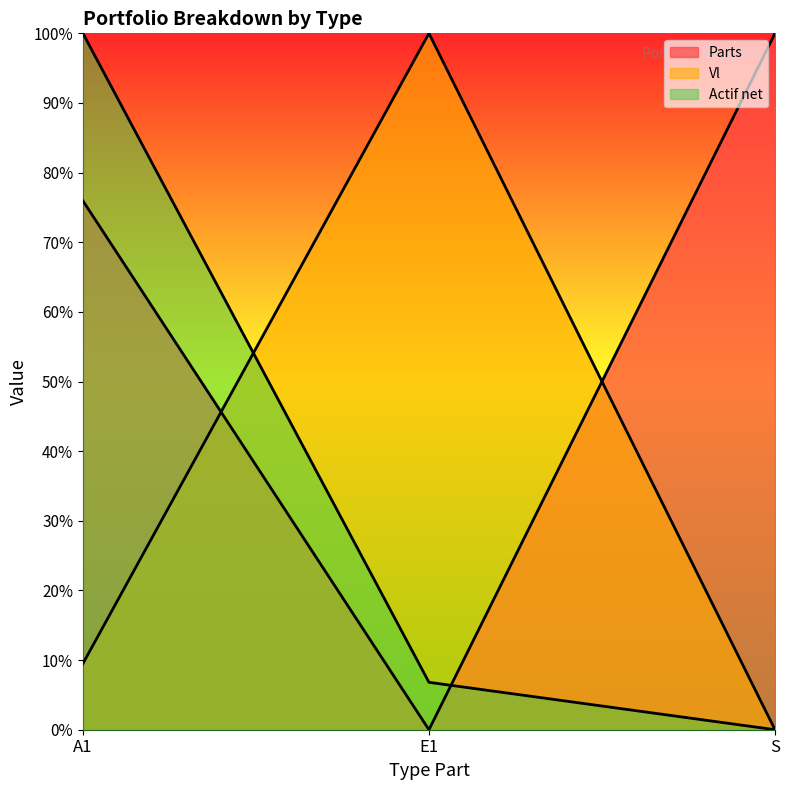

What is the sum of all Parts values?

1.8